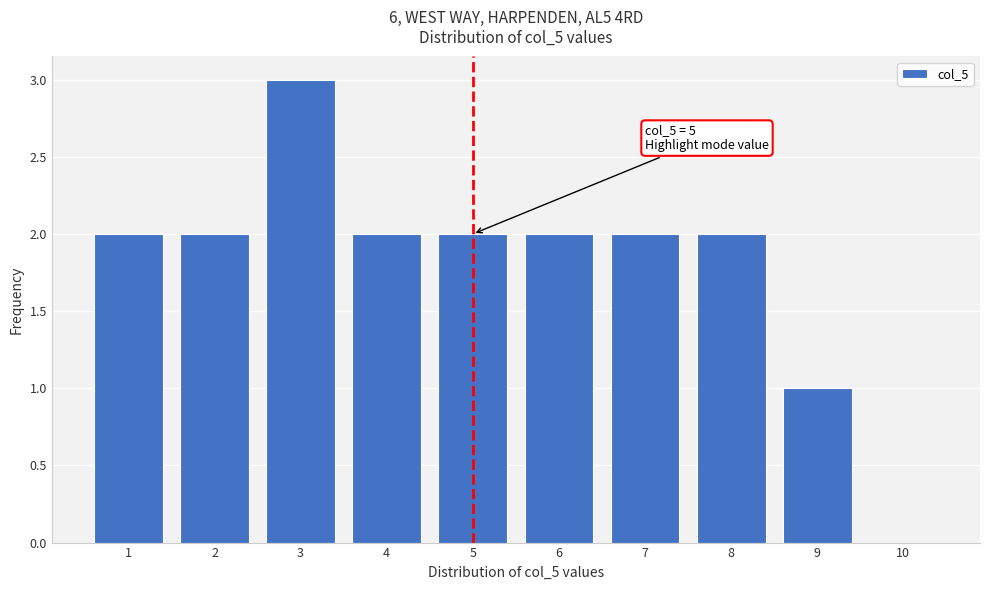

Reading right to left, transcribe all the data shown in this chart.

10=0	9=1	8=2	7=2	6=2	5=2	4=2	3=3	2=2	1=2